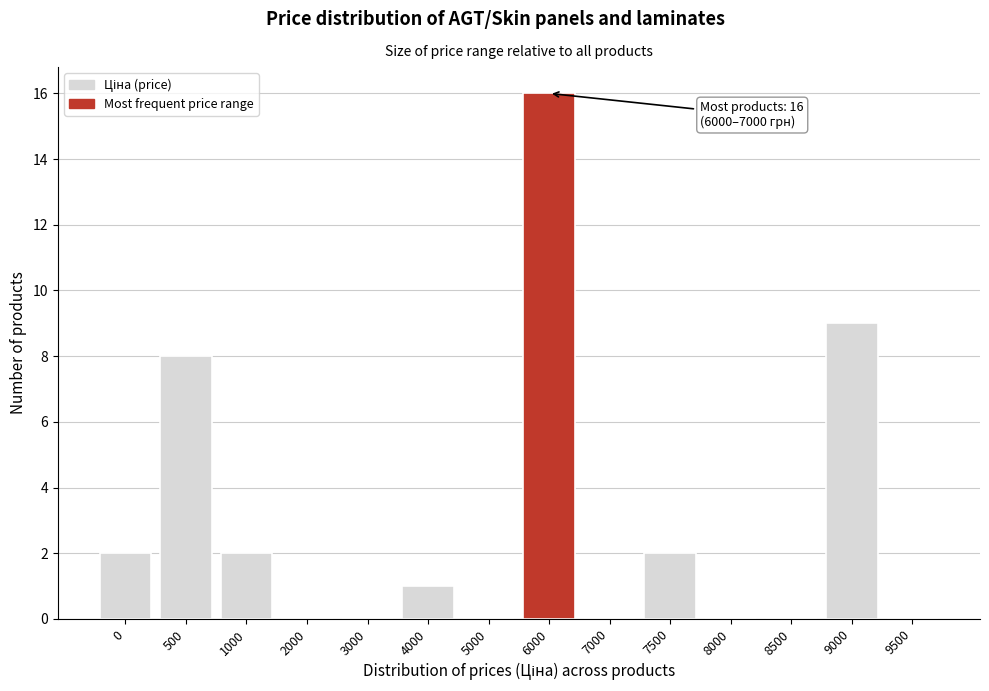

Reading left to right, extract all data points from this chart.

0=2	500=8	1000=2	2000=0	3000=0	4000=1	5000=0	6000=16	7000=0	7500=2	8000=0	8500=0	9000=9	9500=0